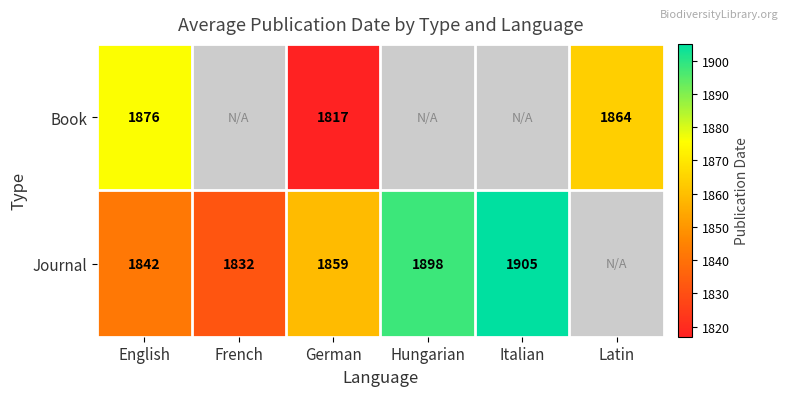

At German, list the series in order from smallest to largest.

Book, Journal